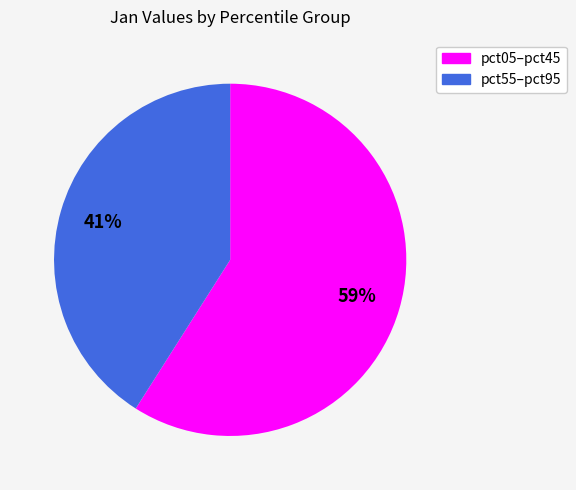

Is there any slice that represents more than half of the pie?

Yes